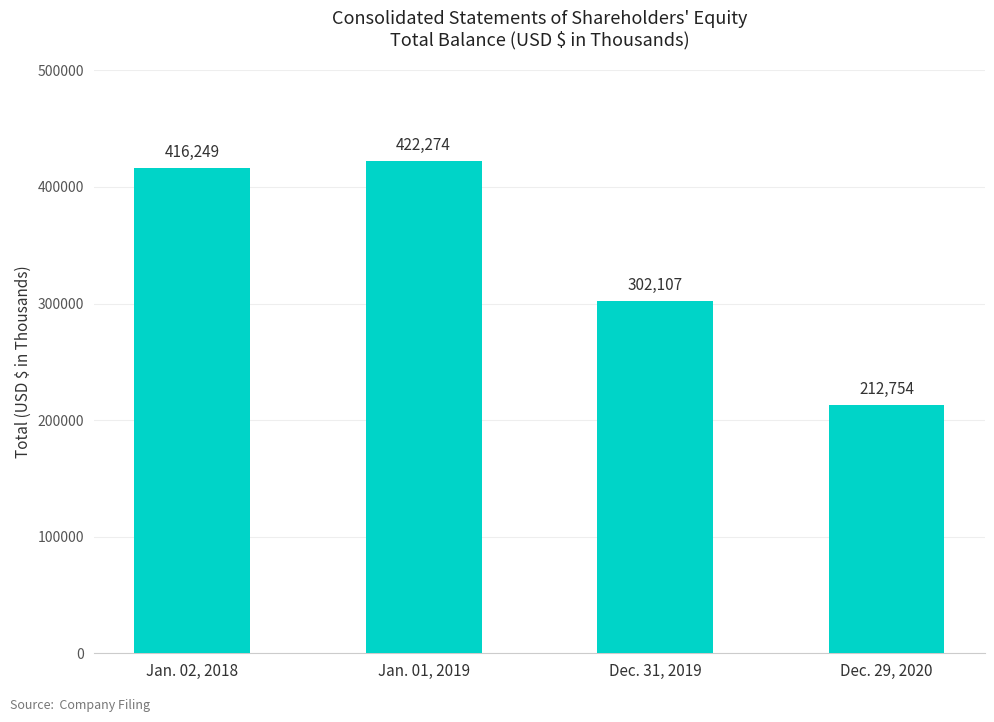

The value at Jan. 01, 2019 is 422274. True or false?

True